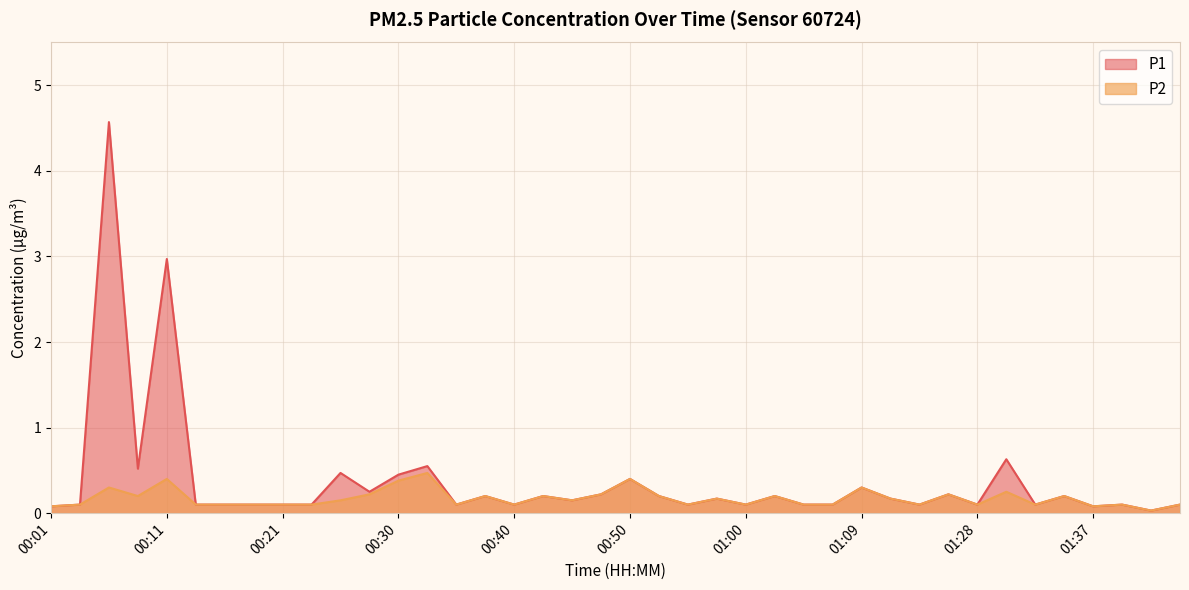

What is the label of the 18th point from the left?

00:43